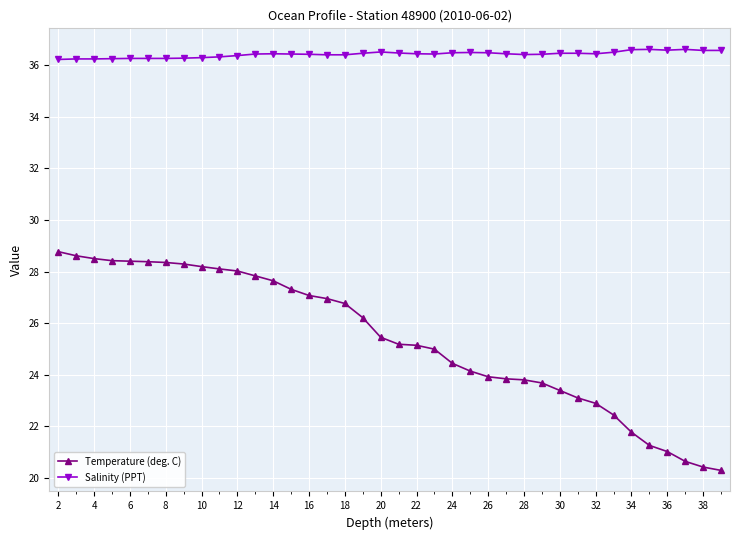

What are all the series names shown in the legend?

Temperature (deg. C), Salinity (PPT)